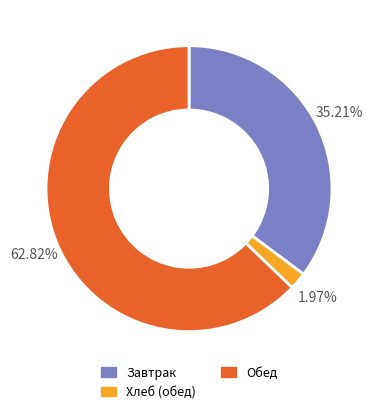

Is there any slice that represents more than half of the pie?

Yes